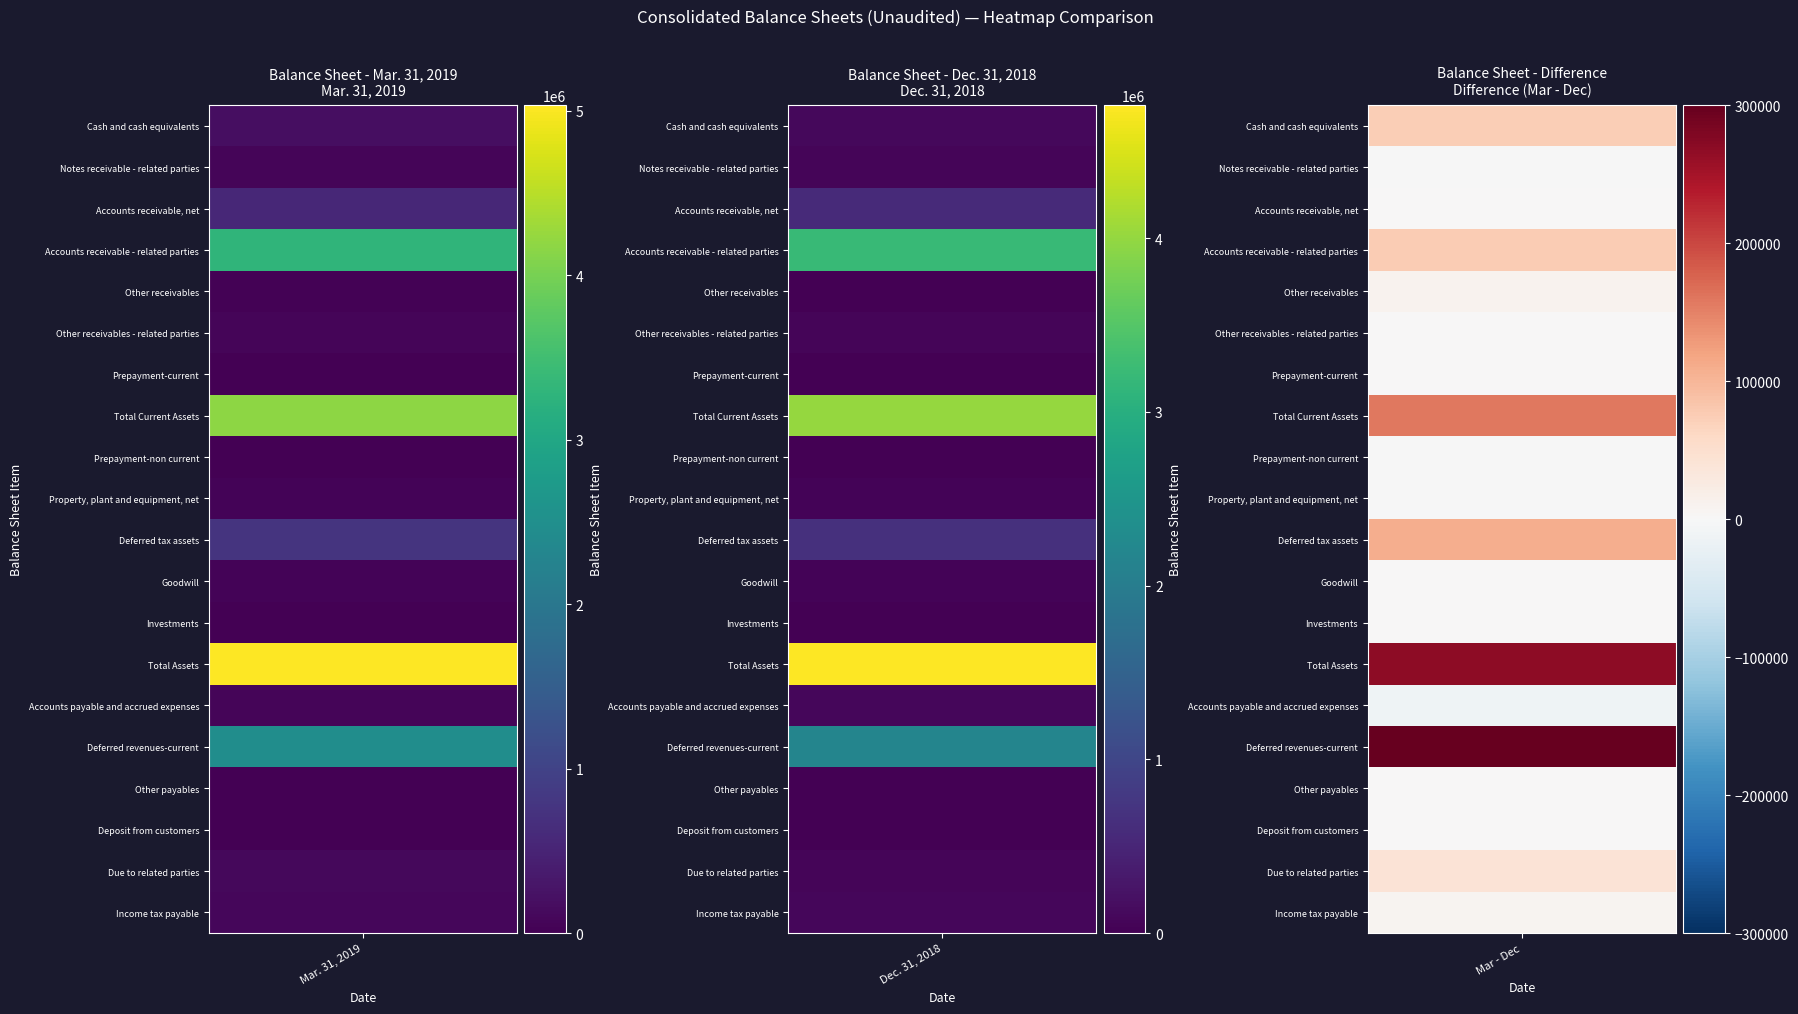

Which label corresponds to the largest value in the chart?

Total Assets